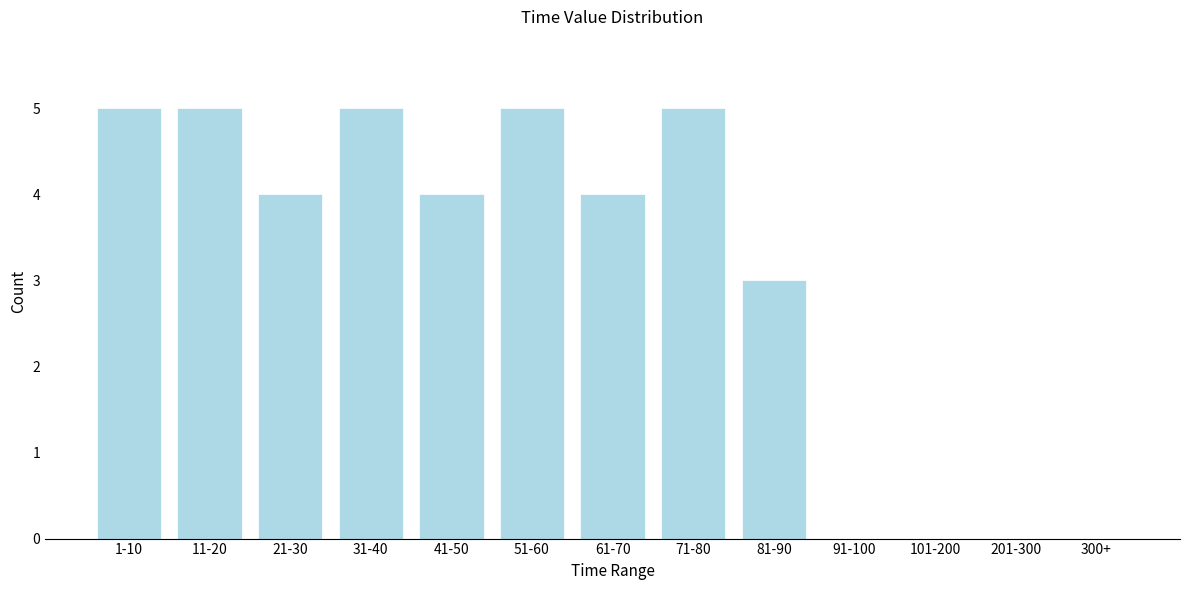

Reading right to left, transcribe all the data shown in this chart.

300+=0	201-300=0	101-200=0	91-100=0	81-90=3	71-80=5	61-70=4	51-60=5	41-50=4	31-40=5	21-30=4	11-20=5	1-10=5